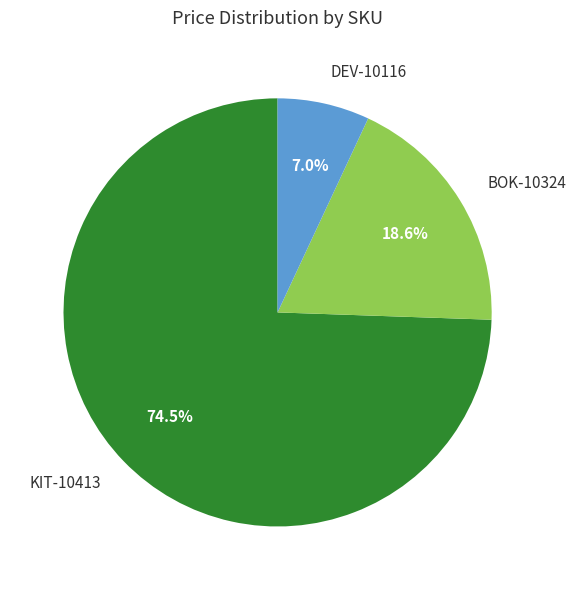

How many segments does this pie chart have?

3